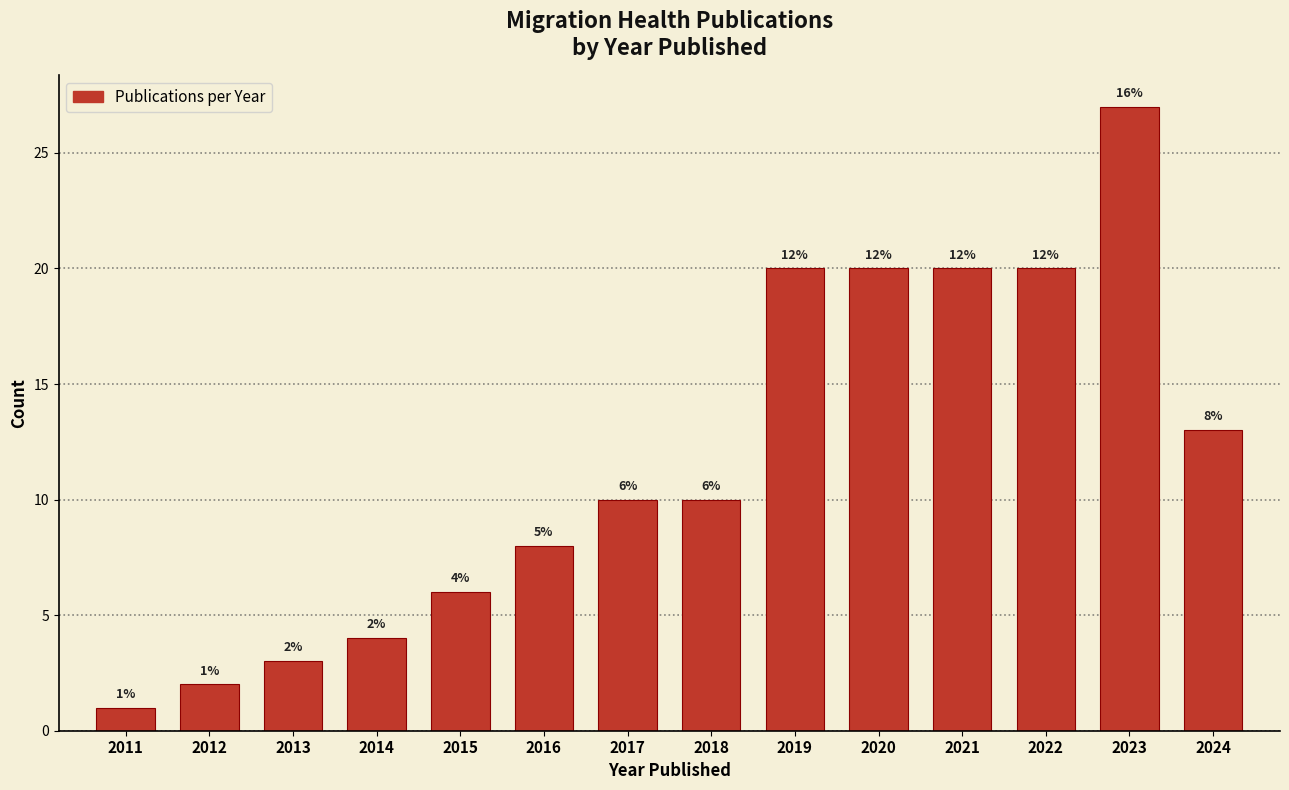

Reading left to right, transcribe all the data shown in this chart.

2011=1	2012=2	2013=3	2014=4	2015=6	2016=8	2017=10	2018=10	2019=20	2020=20	2021=20	2022=20	2023=27	2024=13